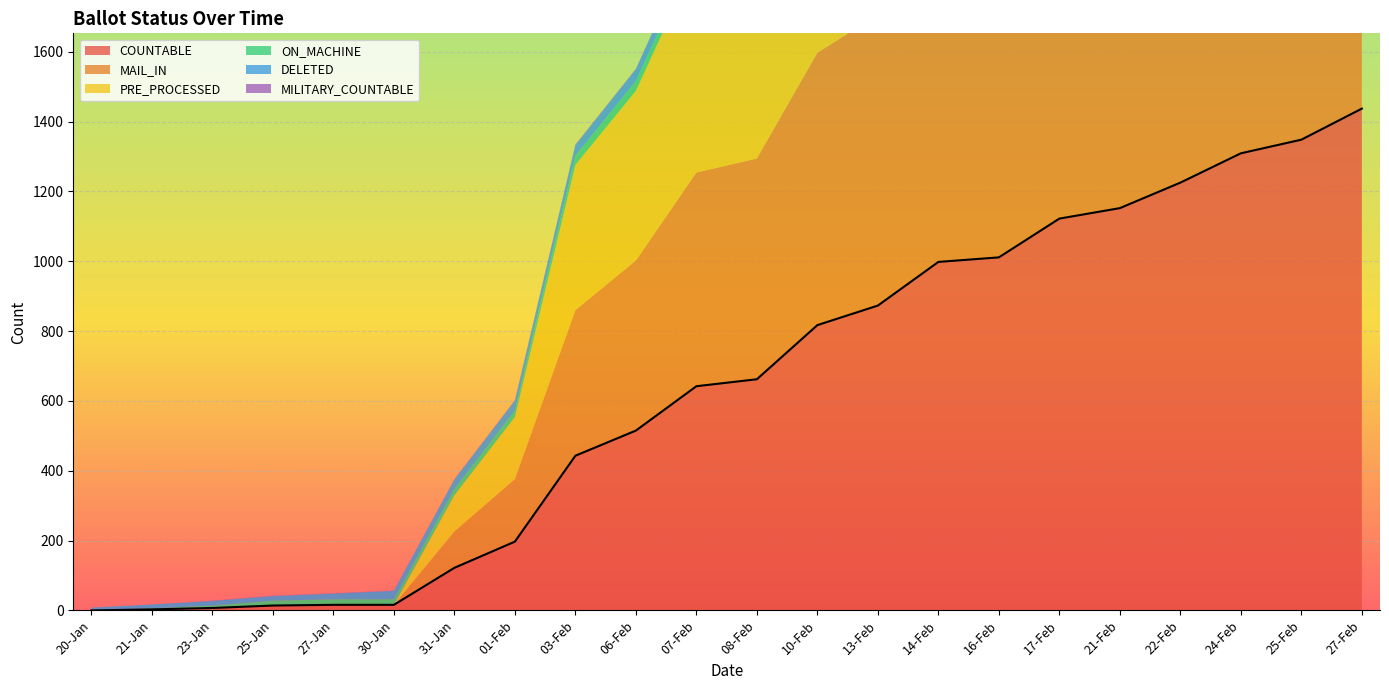

Between 30-Jan and 27-Feb, which series saw the biggest shift?

COUNTABLE